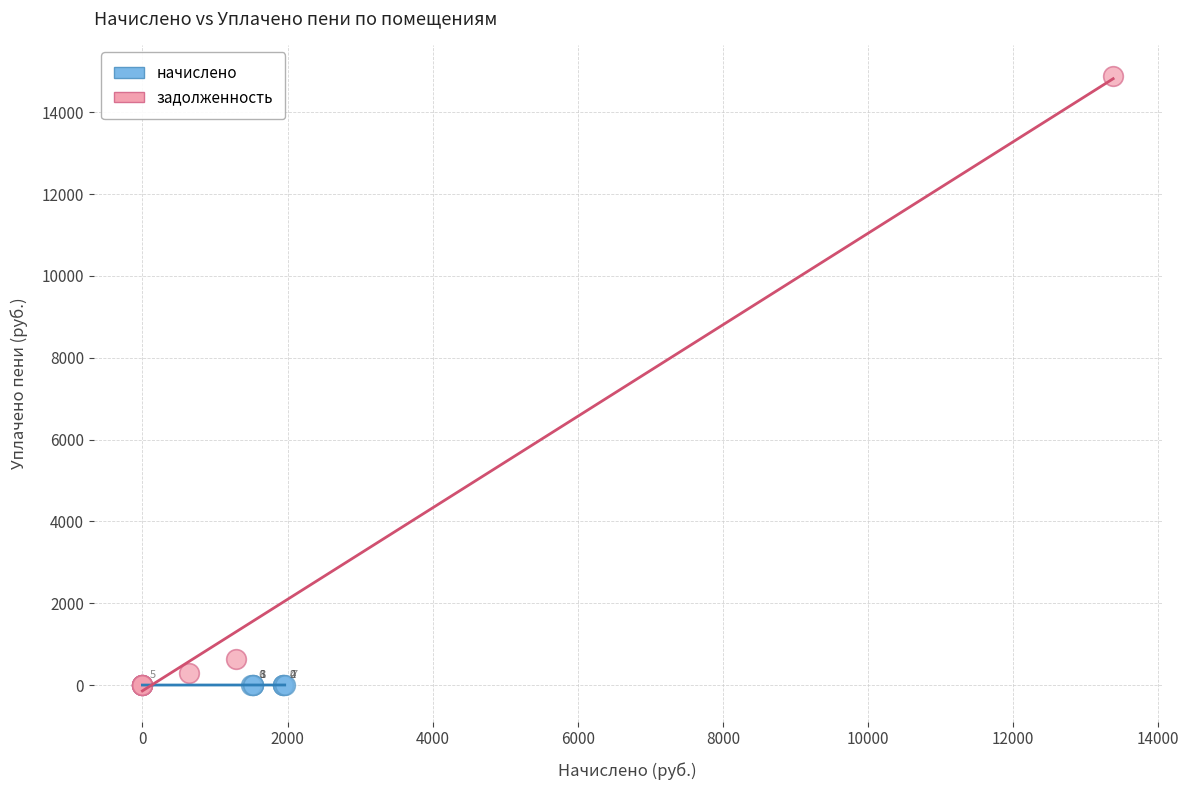

Which series contains the highest Y value?

задолженность